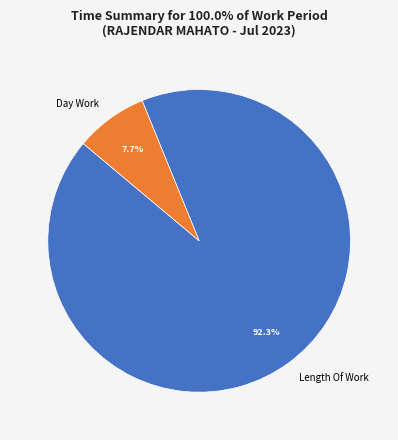

What is the smallest slice in the pie chart?

Day Work